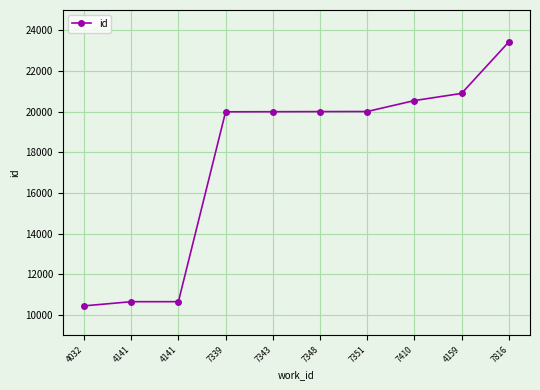

True or false: the data has more than 0 interior local peaks.

False